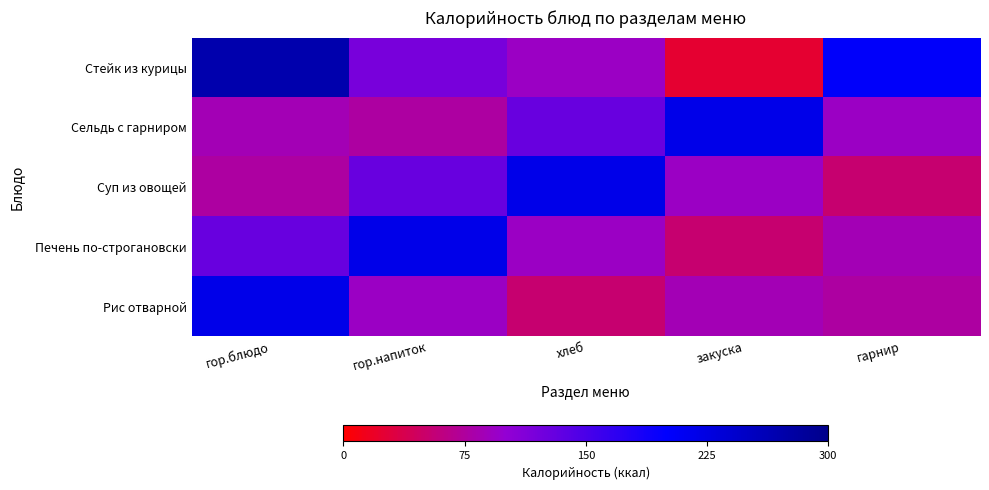

Which has a higher value, гор.напиток or хлеб?

гор.напиток